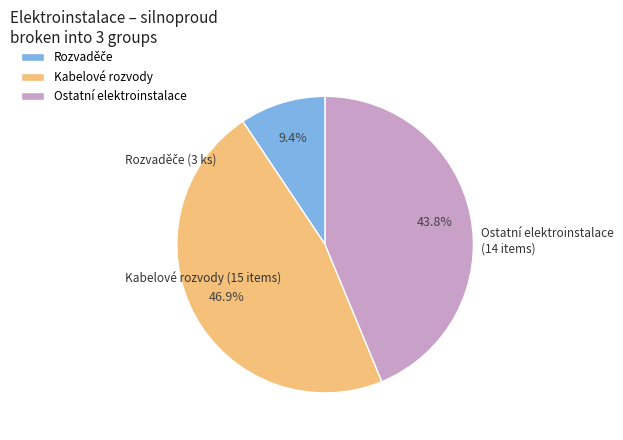

Which has a higher value, Kabelové rozvody or Ostatní elektroinstalace?

Kabelové rozvody